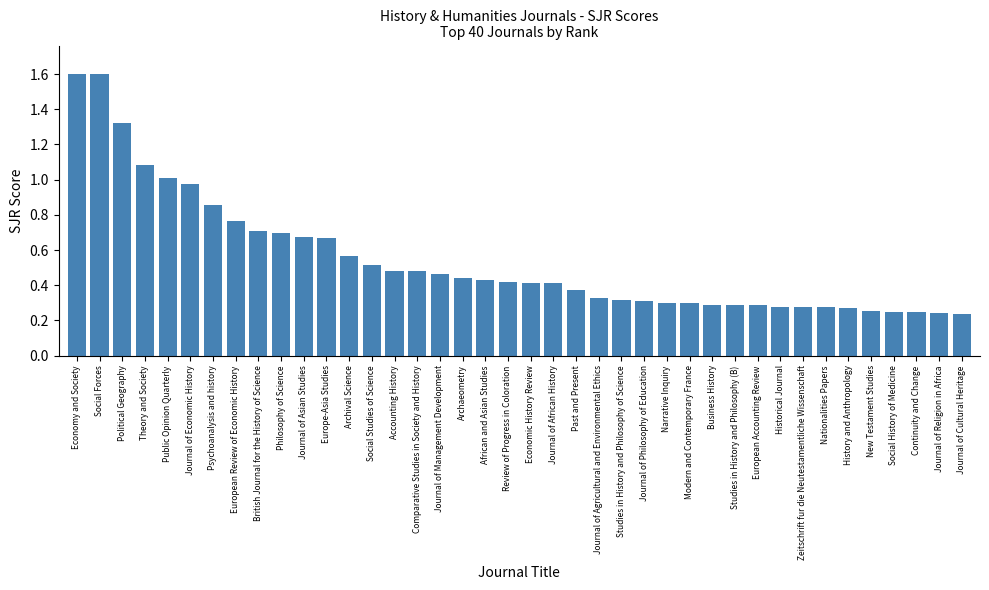

What is the difference between the maximum and minimum values?

1.4